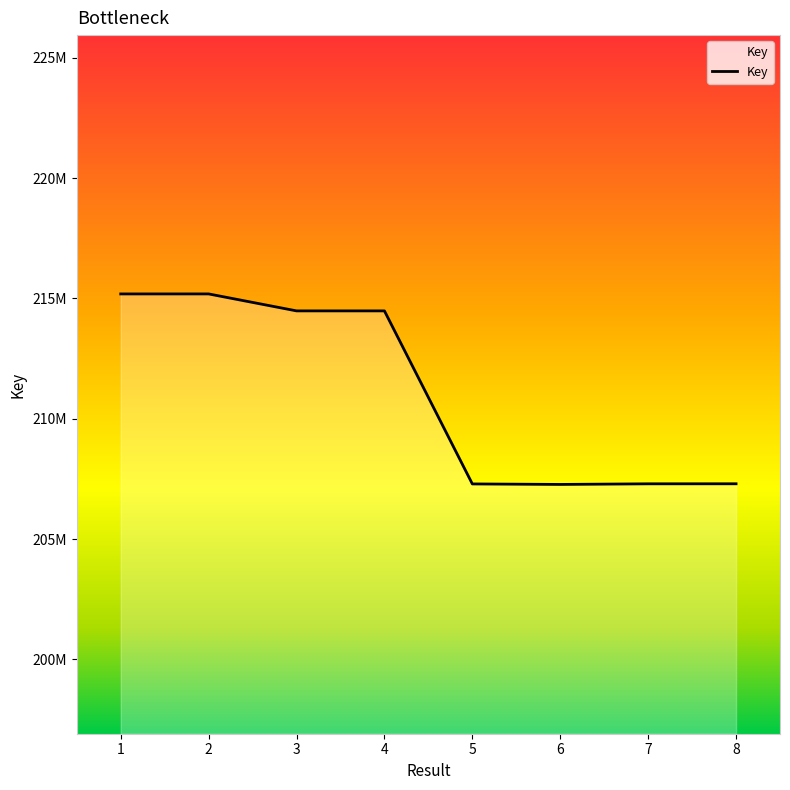

Does the chart display data point markers on the line(s)?

No